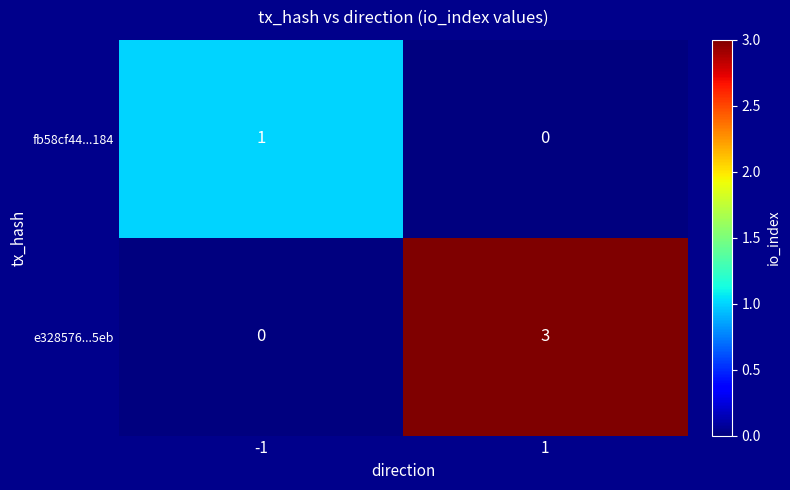

Which series changed the most between -1 and 1?

e328576...5eb